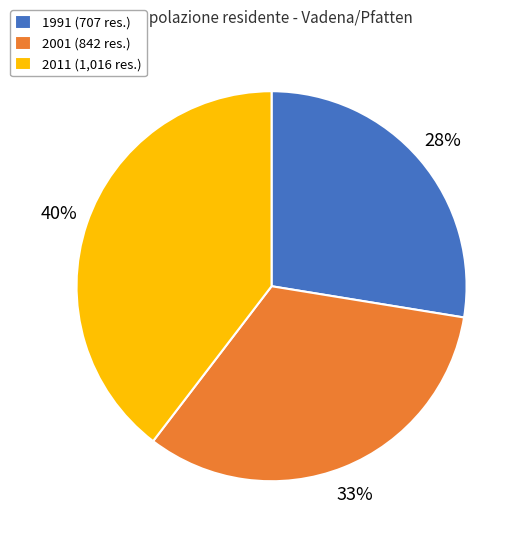

Which category has the biggest portion of the pie?

2011